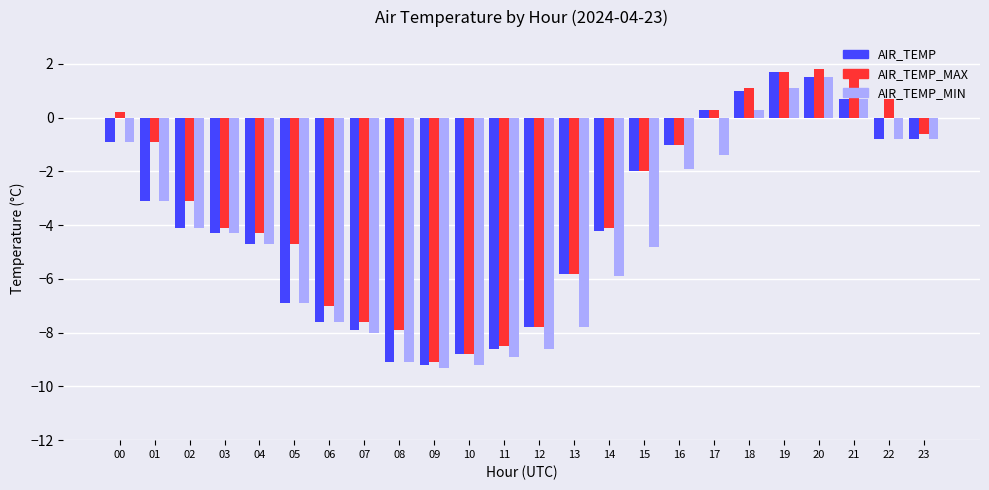

Is it true that AIR_TEMP_MIN equals -4.8 at 15?

True